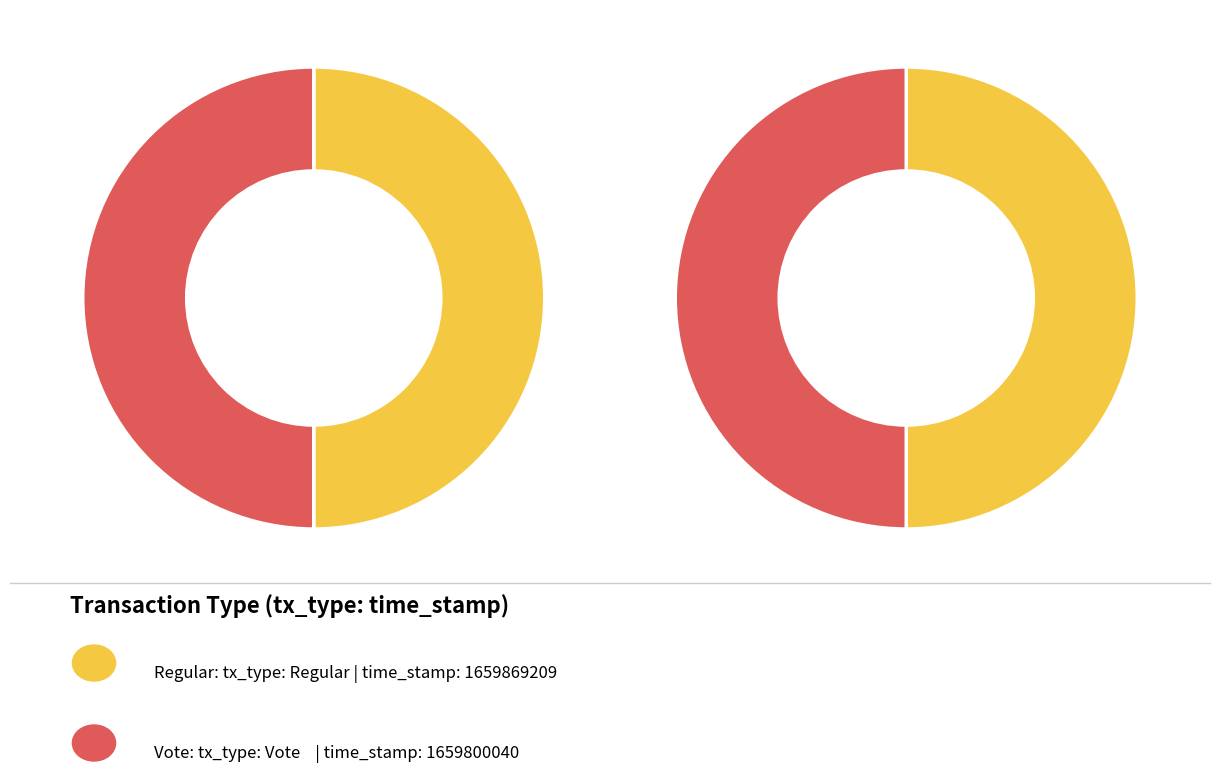

Which slice is the smallest?

Vote